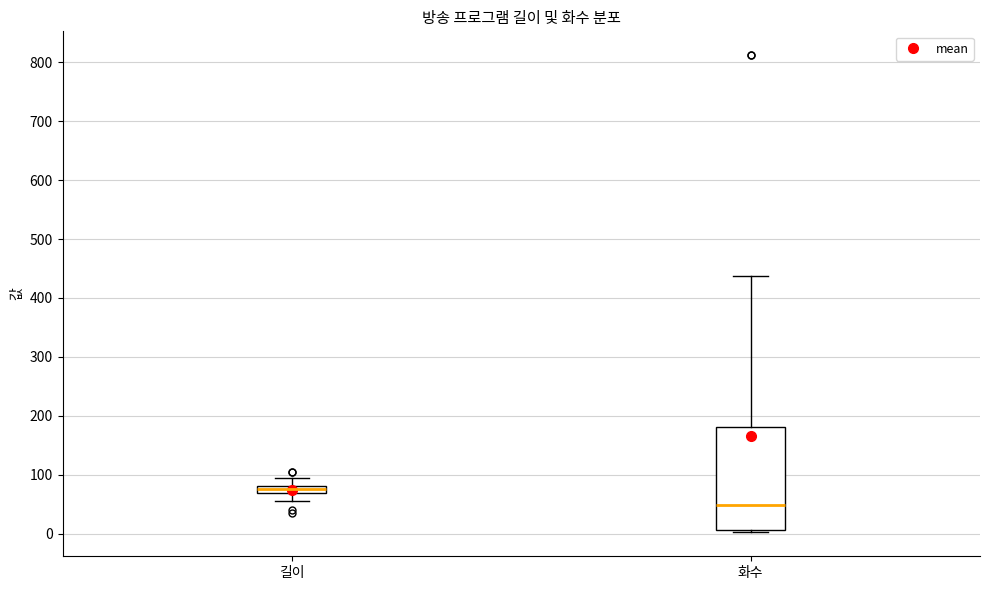

Where does the upper whisker of the box for 화수 end on the y-axis? The values are not printed on the chart, so give them approximately, as read against the axis.

440